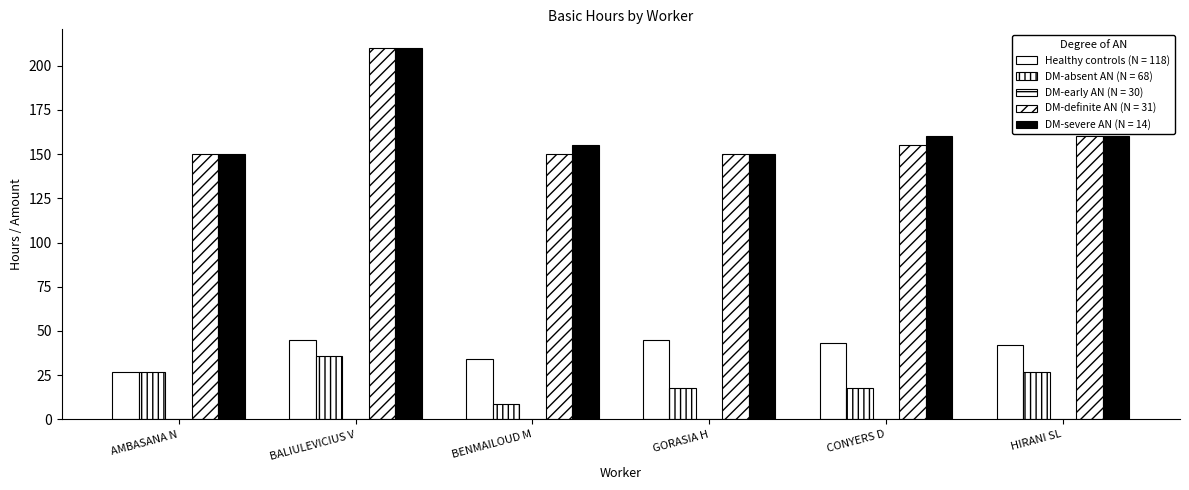

Where does the DM-absent AN (N = 68) series first go above 27?

BALIULEVICIUS V